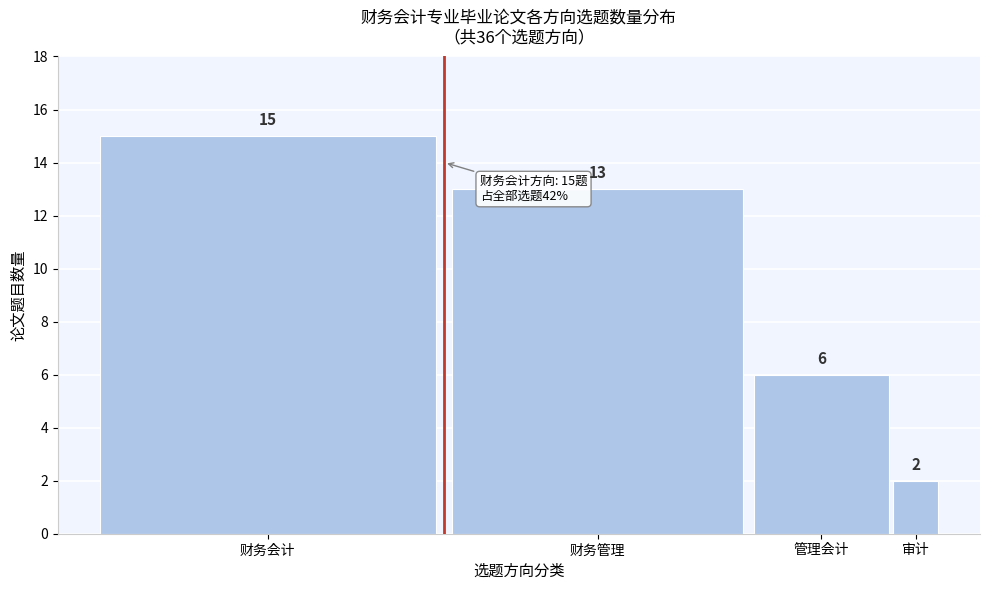

Reading left to right, transcribe all the data shown in this chart.

财务会计=15	财务管理=13	管理会计=6	审计=2